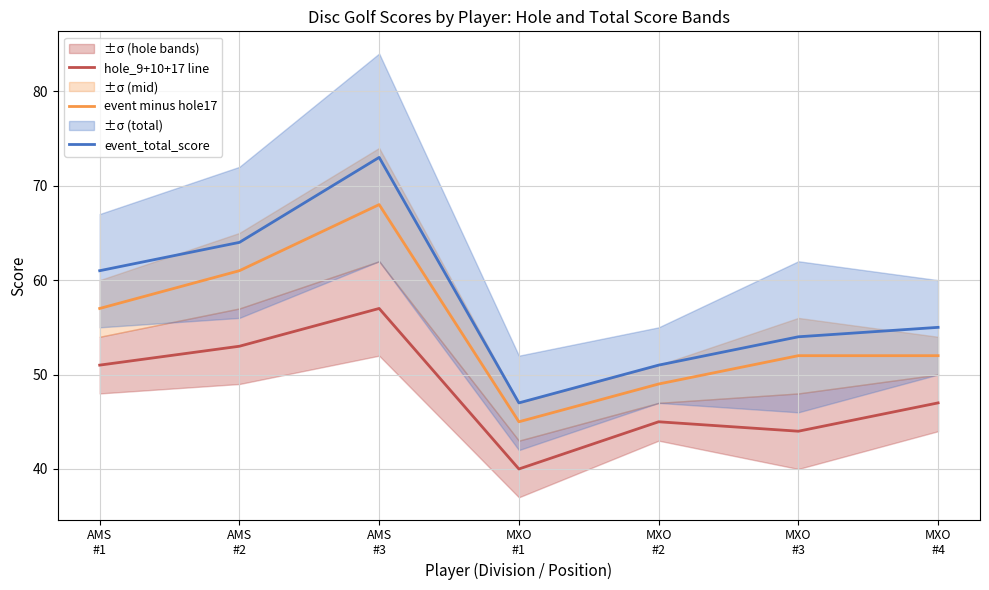

Where is event minus hole17 nearest to the value 56?

AMS
#1